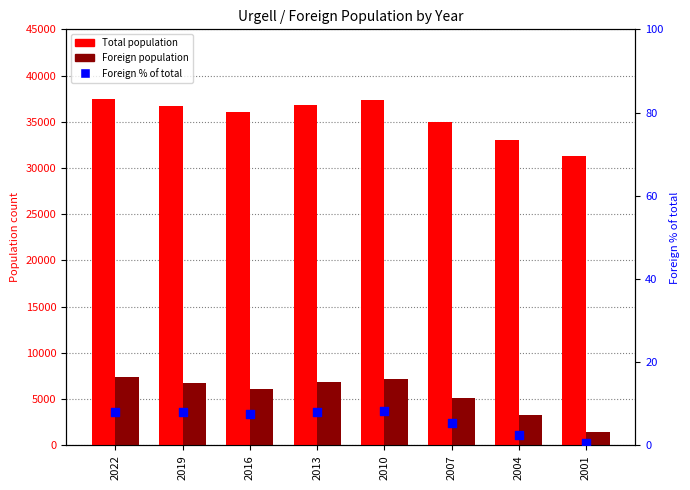

At how many categories does at least one series exceed 14259?

8